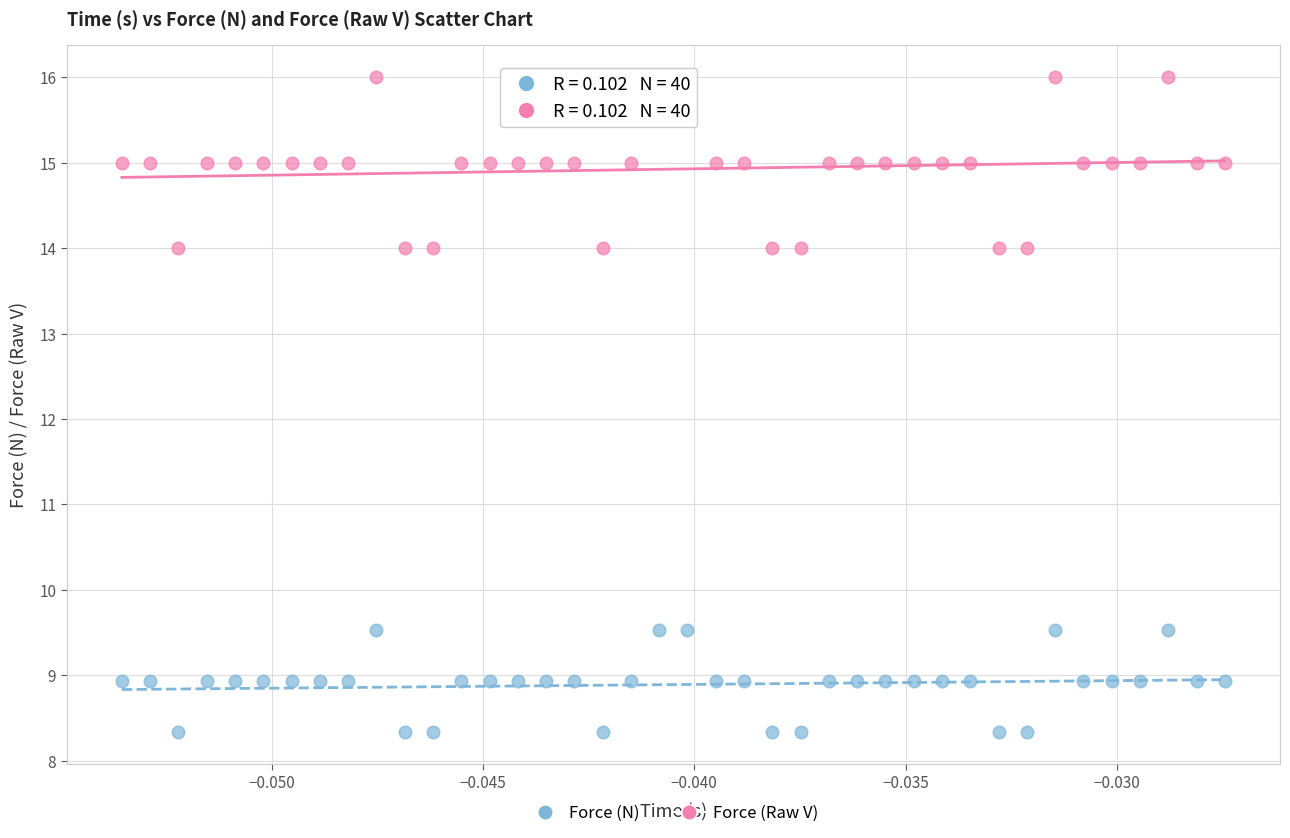

Which series reaches the maximum Y coordinate?

Force (Raw V)